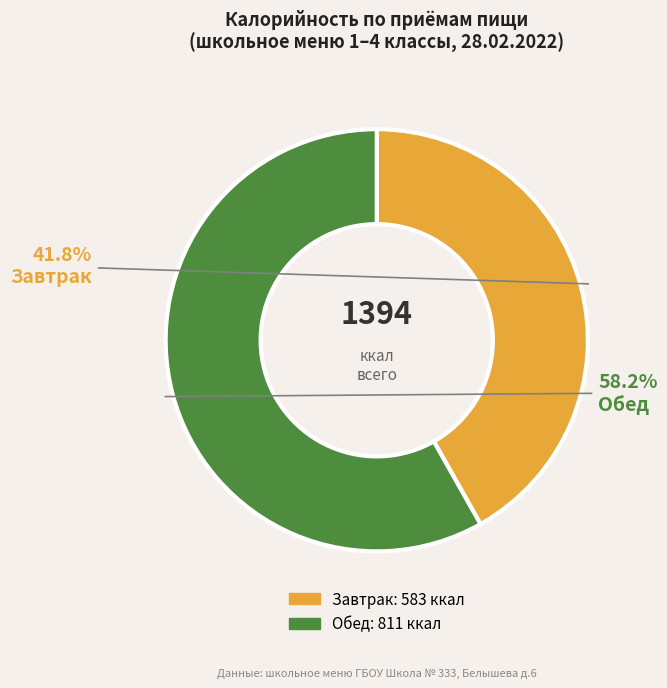

Does any single category account for the majority?

Yes